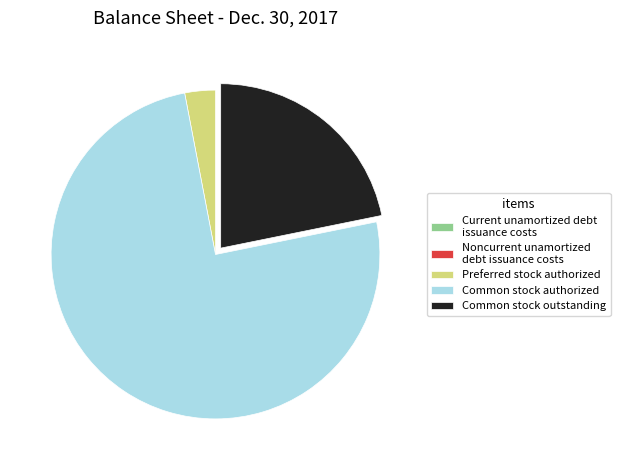

Which has a higher value, Common stock authorized or Preferred stock authorized?

Common stock authorized